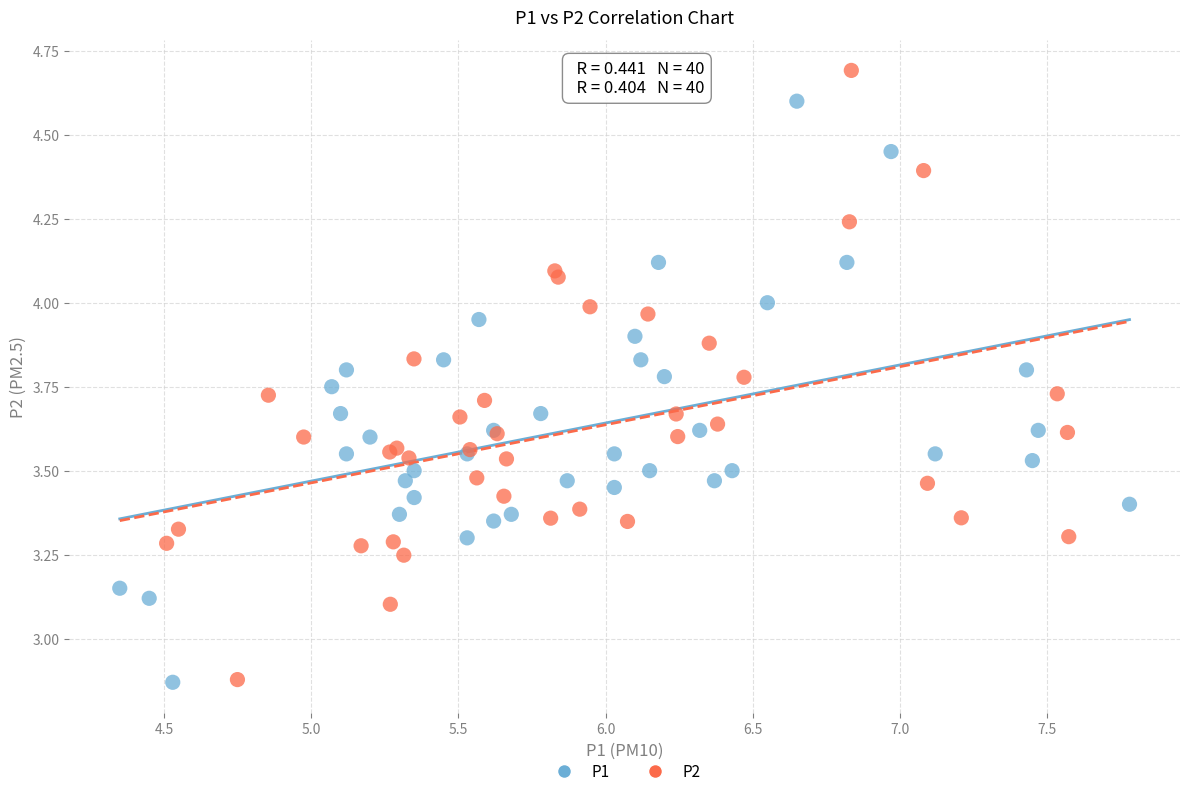

Which series has the largest Y range (max minus min)?

P2